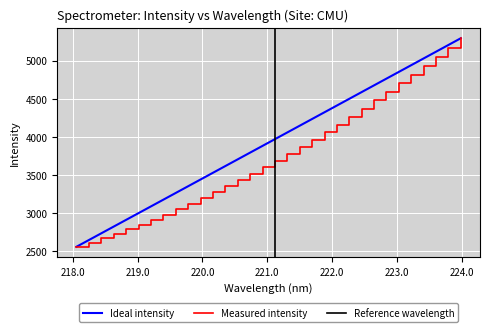

Approximately how many times larger is the value at 220.3533 compared to 223.5987?

0.7